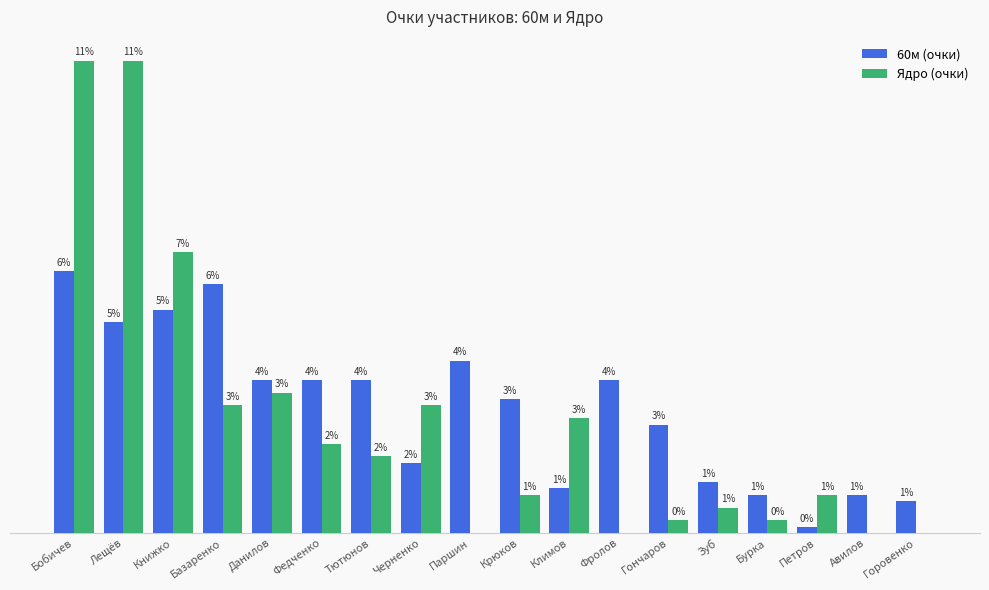

At which category is the sum across all series the highest?

Бобичев